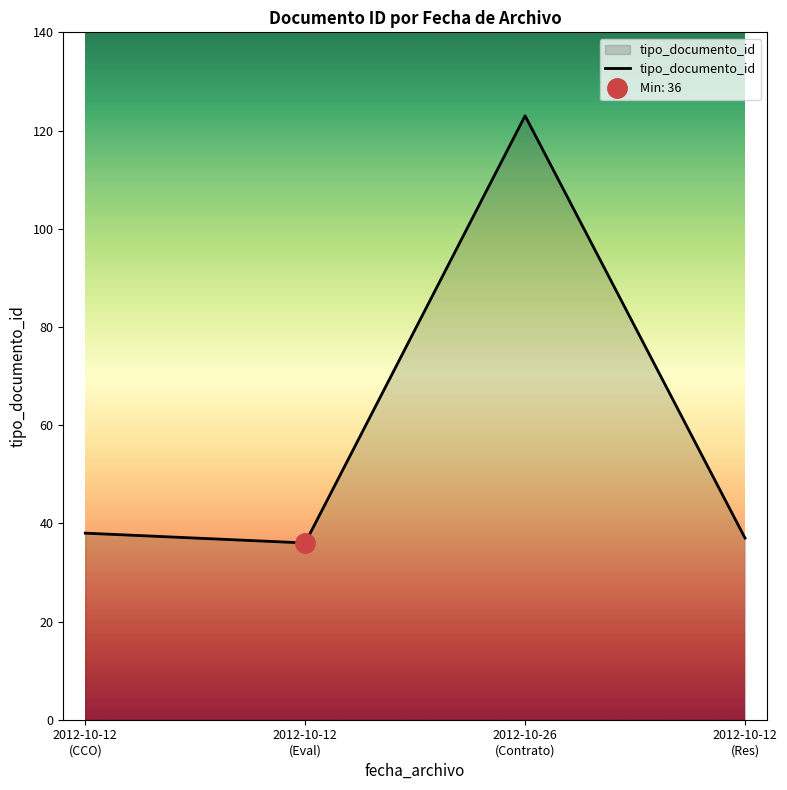

Between 2012-10-12
(Res) and 2012-10-12
(Eval), which is larger?

2012-10-12
(Res)